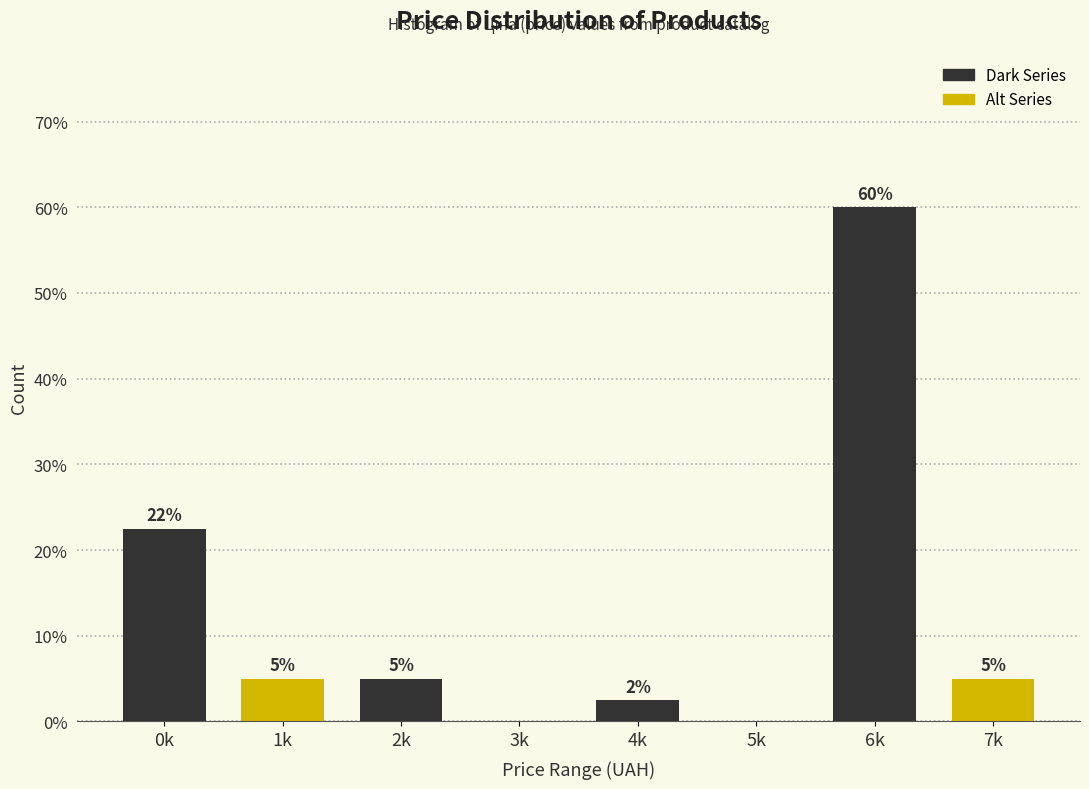

At which category does the chart reach its peak across all series?

6k